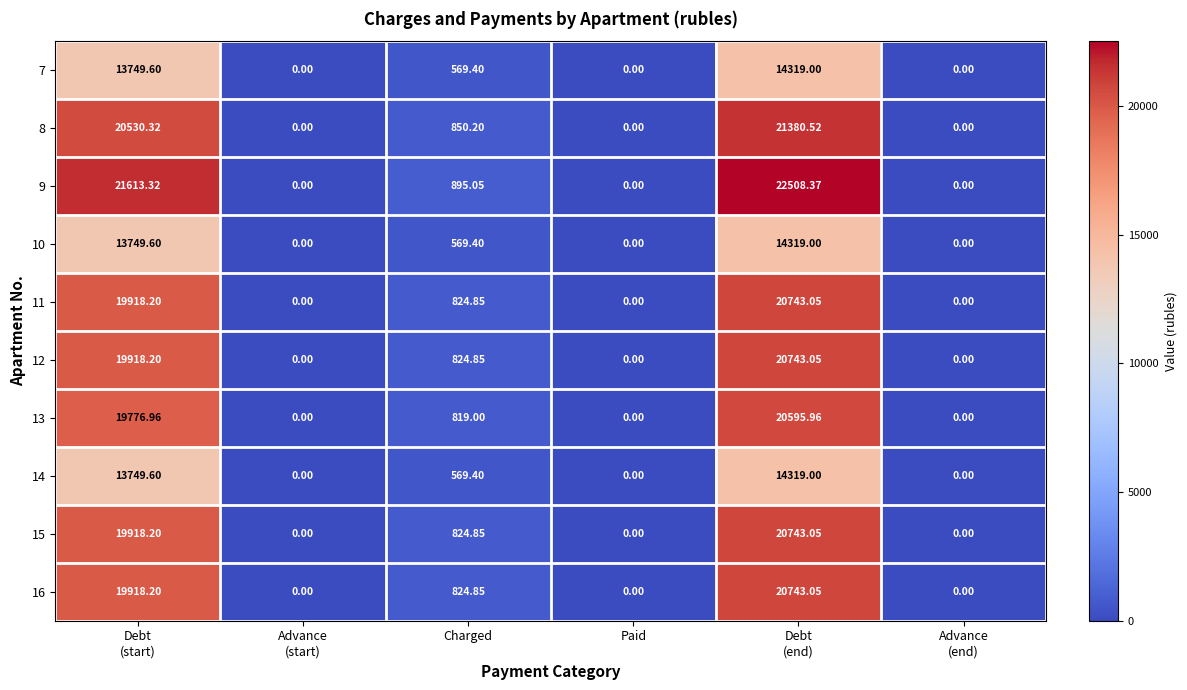

At which label is 10 closest to 7159?

Charged